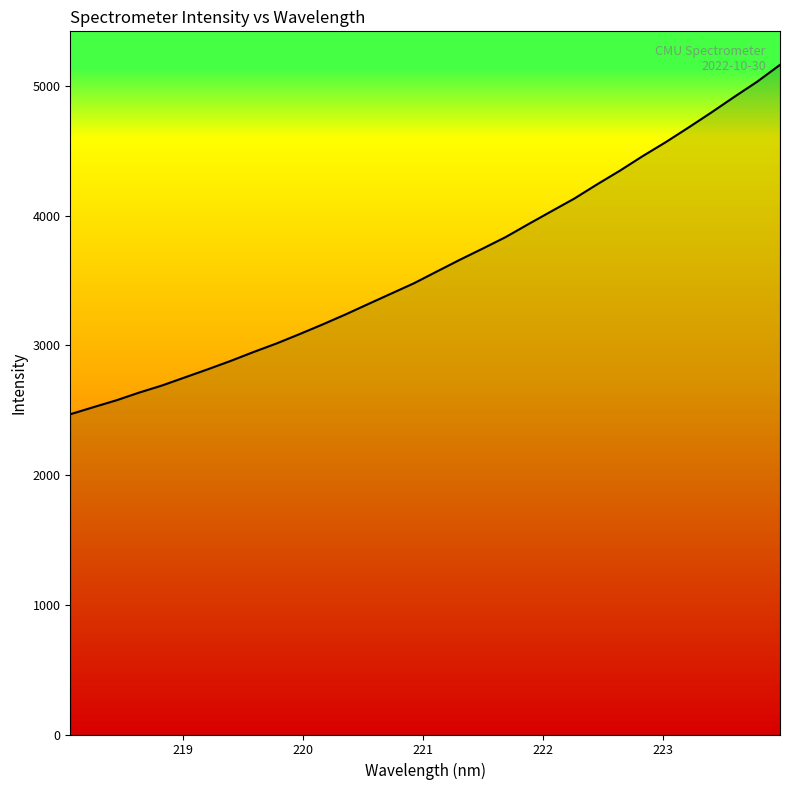

Does the chart have visible grid lines?

No